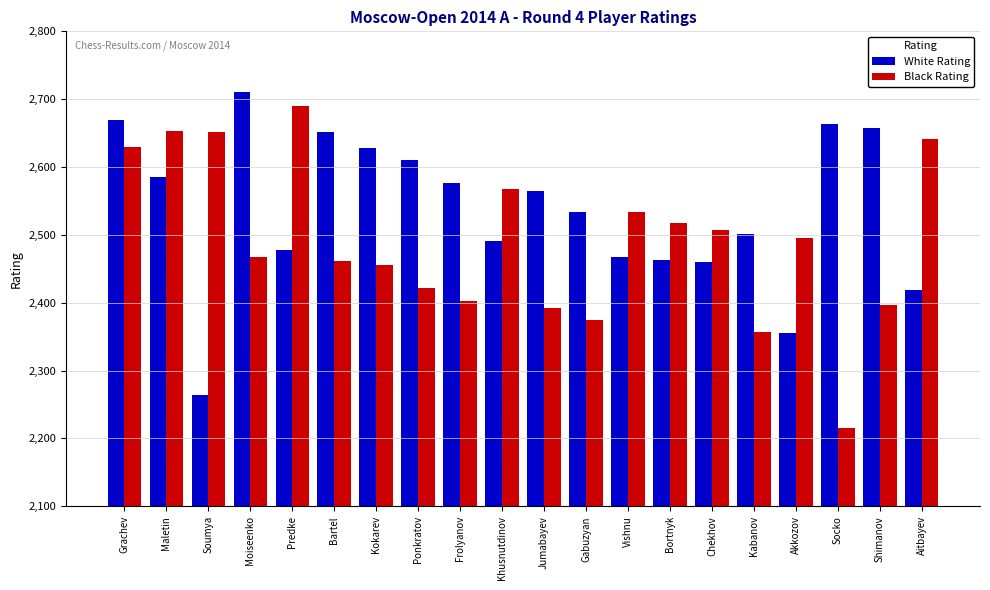

Which series has the largest total across all categories?

White Rating